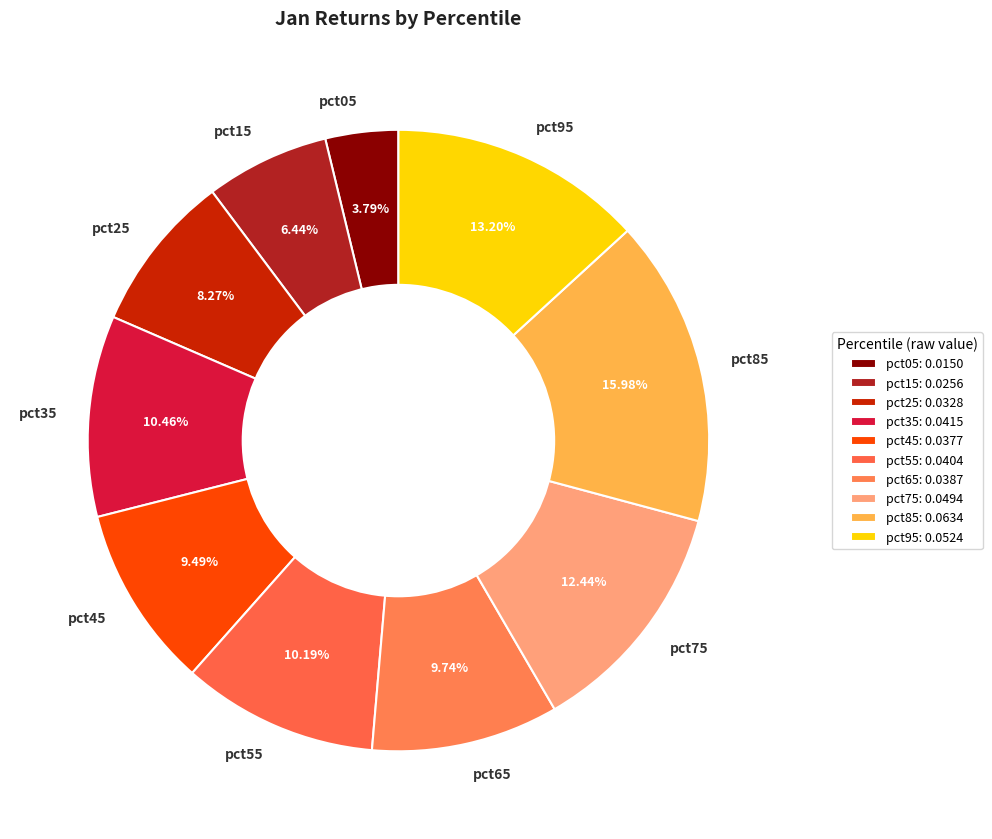

How many segments does this pie chart have?

10